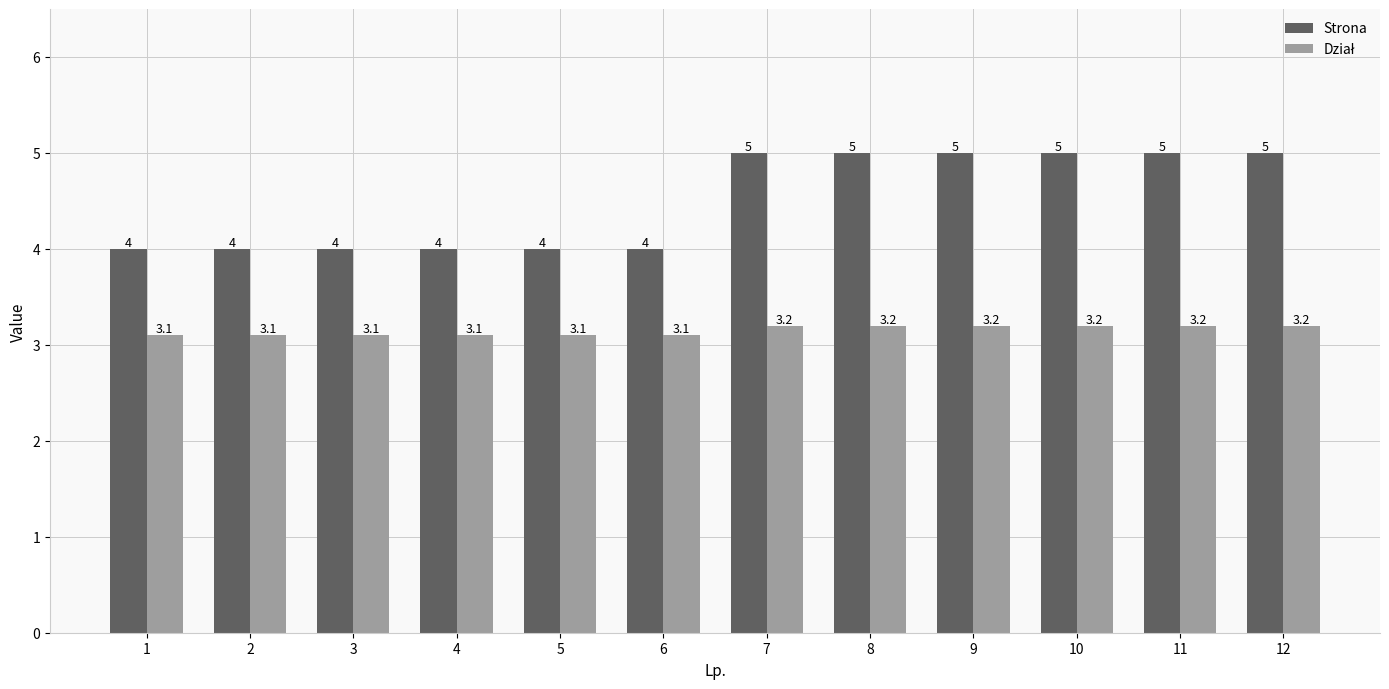

What is the sum of the Strona values at 2 and 5?

8.0